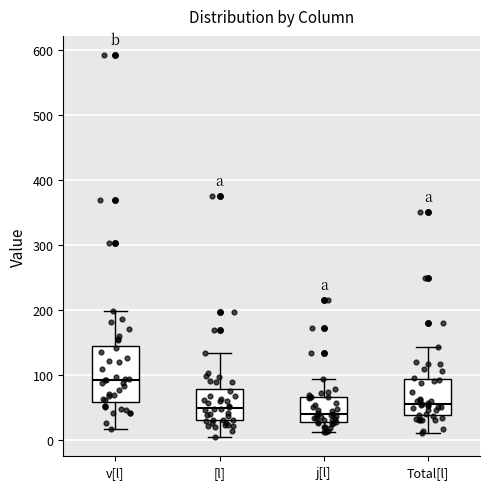

Reading left to right, transcribe this box plot: for each box, give where its median line is, the range the box spans, and where its two whiskers end, as read against the y-axis. The values are not printed on the chart, so give them approximately, as read against the axis.

v[l]: median 90, box 60 to 150, whiskers 20 to 200
[l]: median 50, box 30 to 80, whiskers 10 to 130
j[l]: median 40, box 30 to 70, whiskers 10 to 90
Total[l]: median 60, box 40 to 90, whiskers 10 to 140